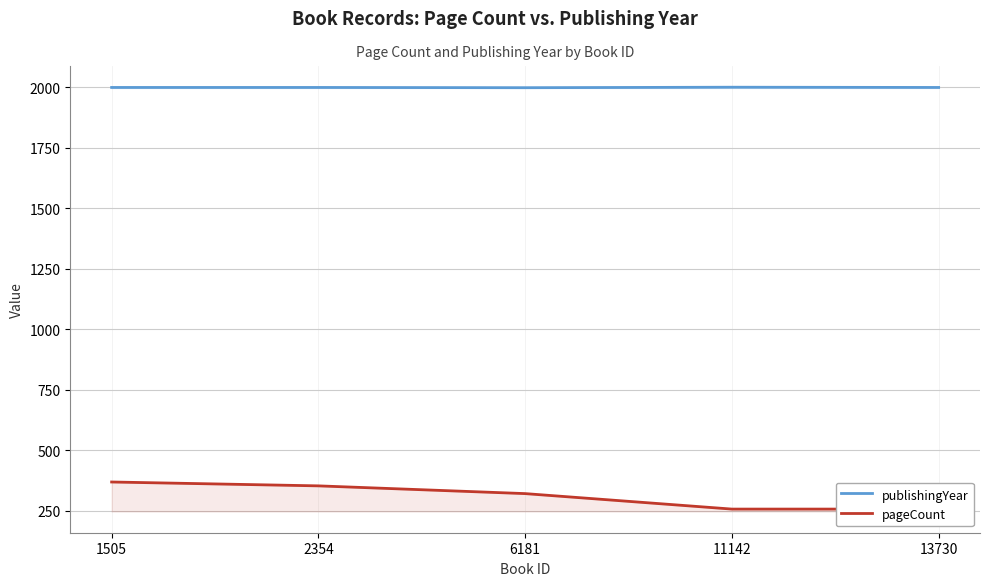

Count the number of data series in this chart.

2